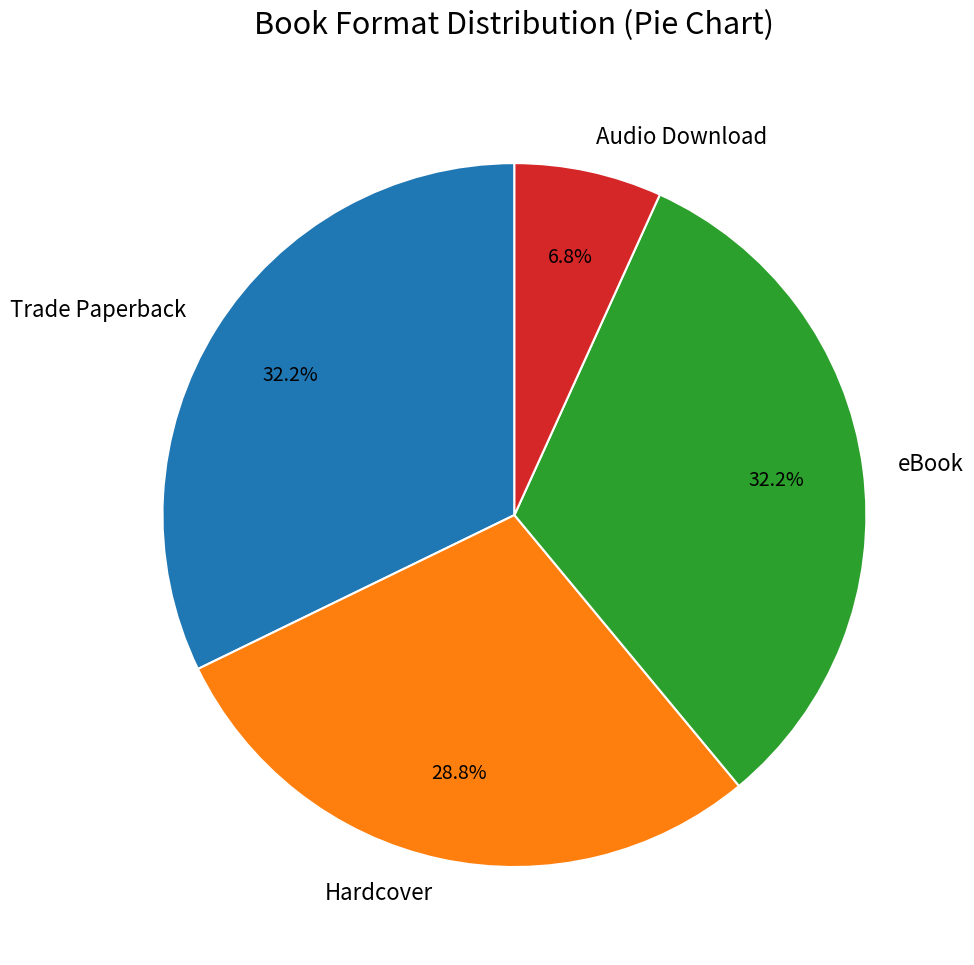

What is the smallest slice in the pie chart?

Audio Download